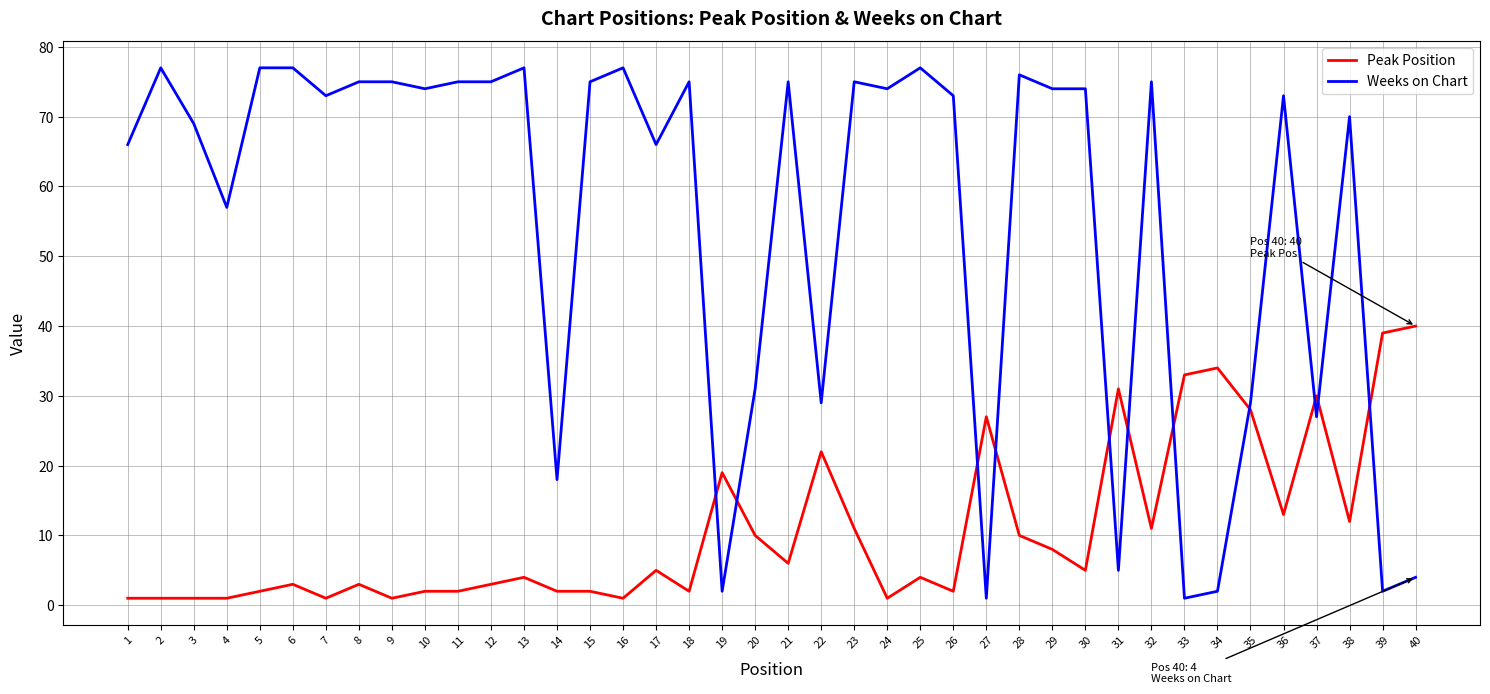

Rank the series by their average value, from highest to lowest.

Weeks on Chart, Peak Position